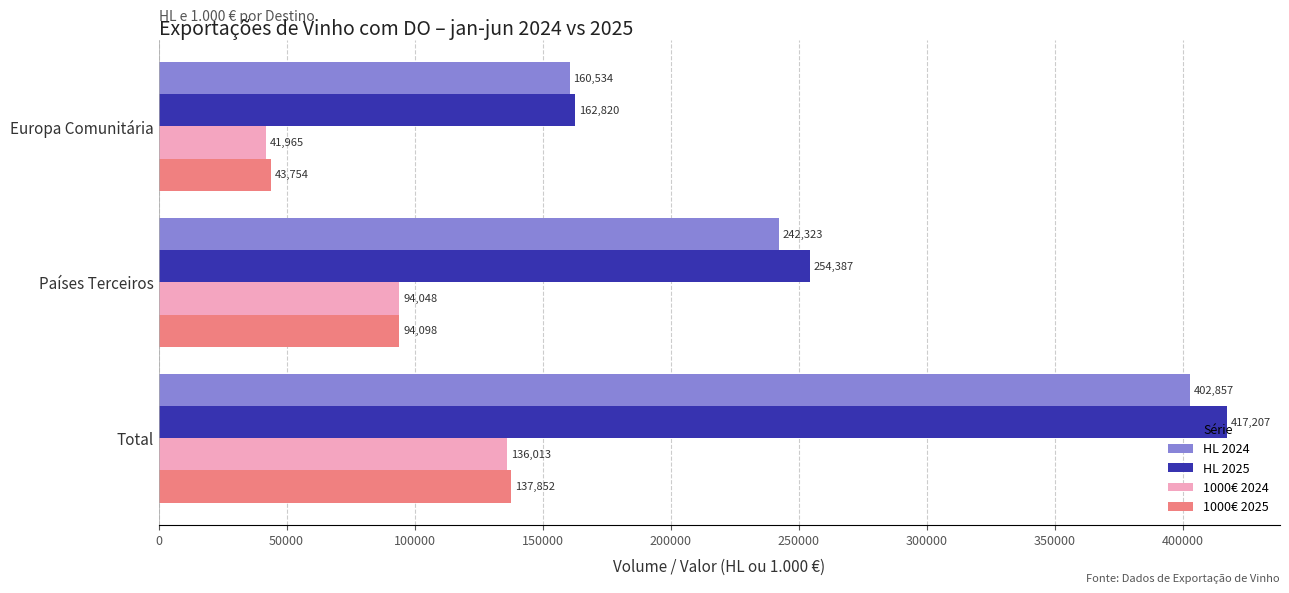

Which category has the highest value across all series?

Total